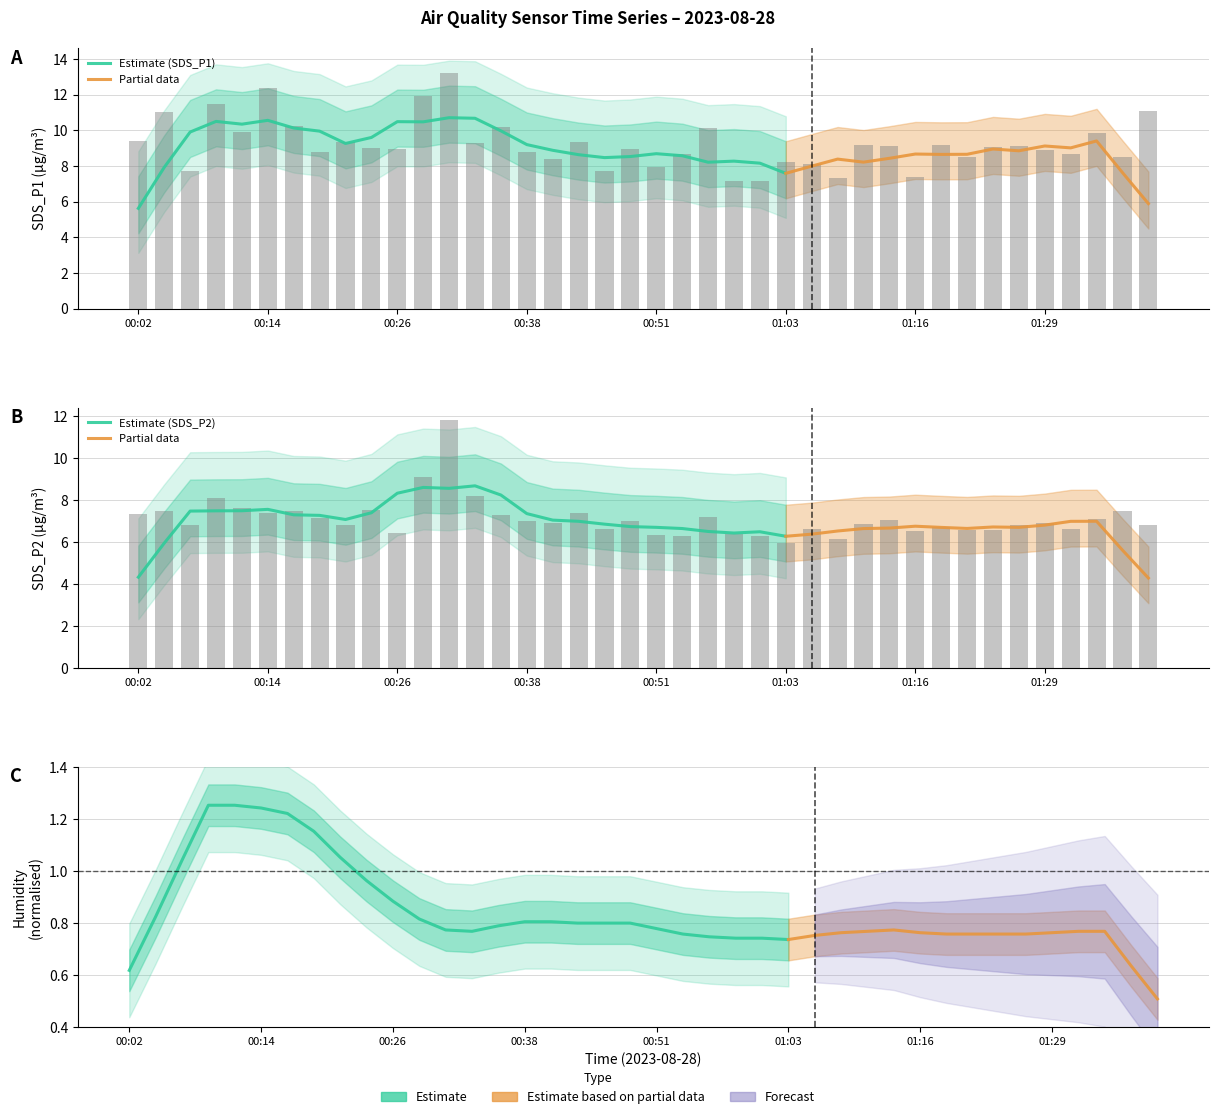

What is the total value across all series at 01:31?

15.3